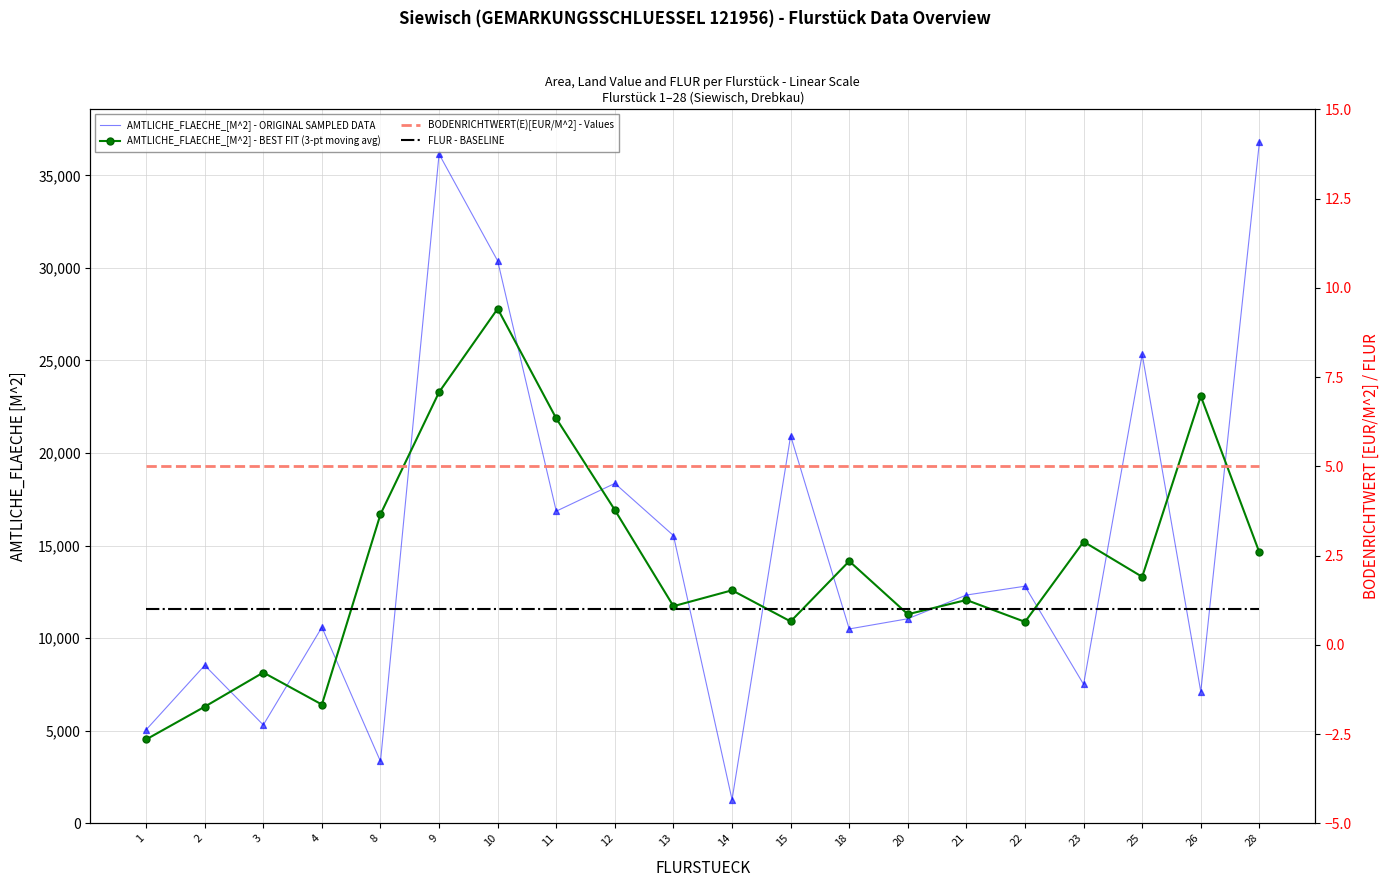

Which series contains the lowest Y value?

FLUR - BASELINE